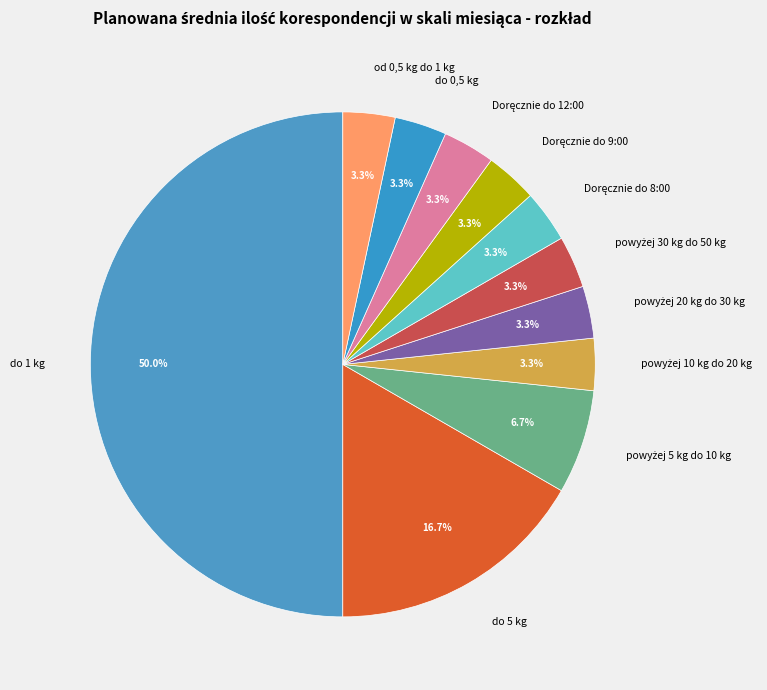

Does od 0,5 kg do 1 kg represent more than half of the total?

No